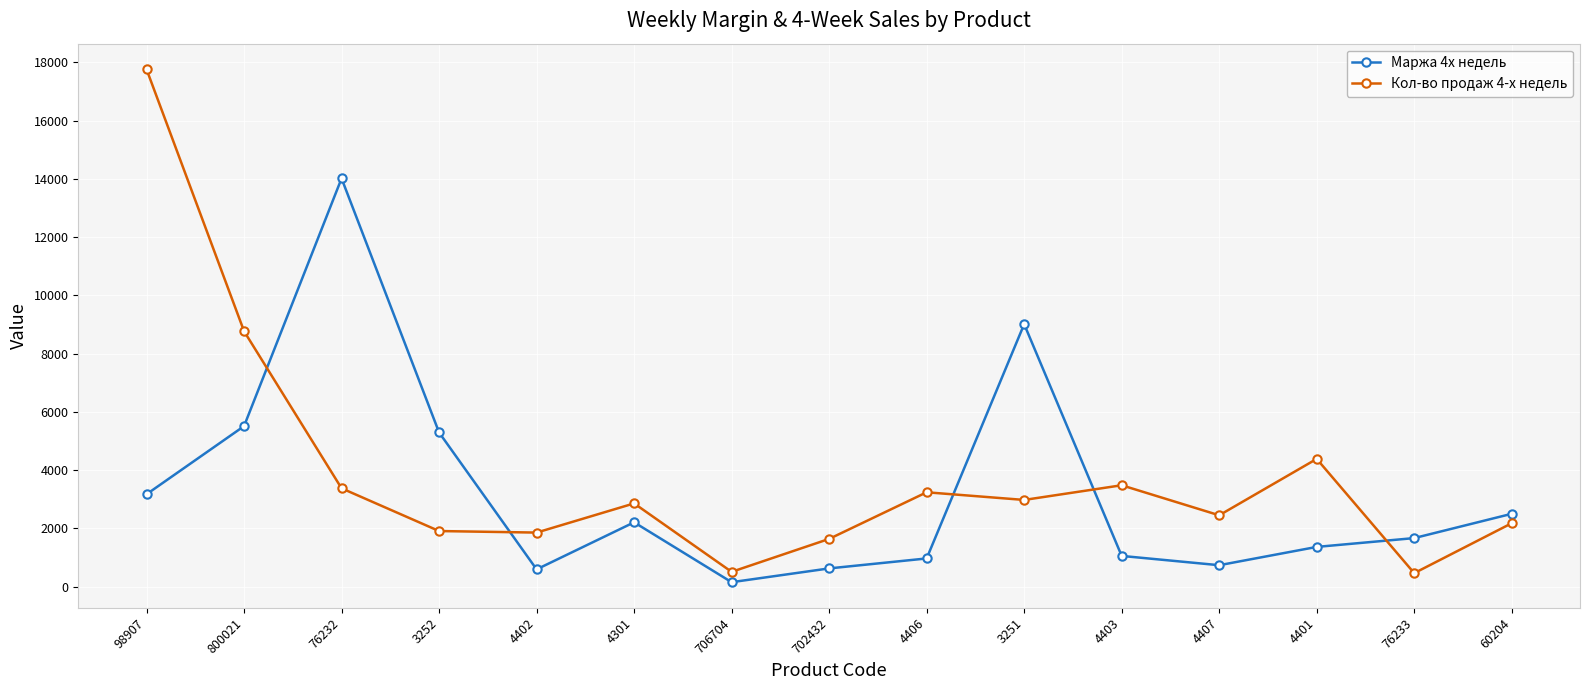

How many times do Маржа 4х недель and Кол-во продаж 4-х недель cross each other?

5